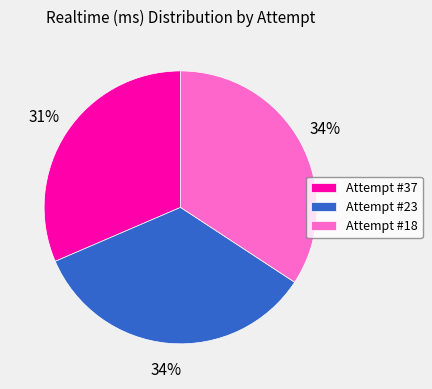

The Attempt #23 slice represents 34% of the pie. True or false?

True